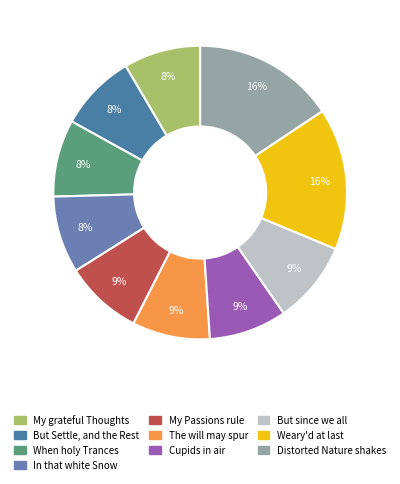

How many segments does this pie chart have?

10